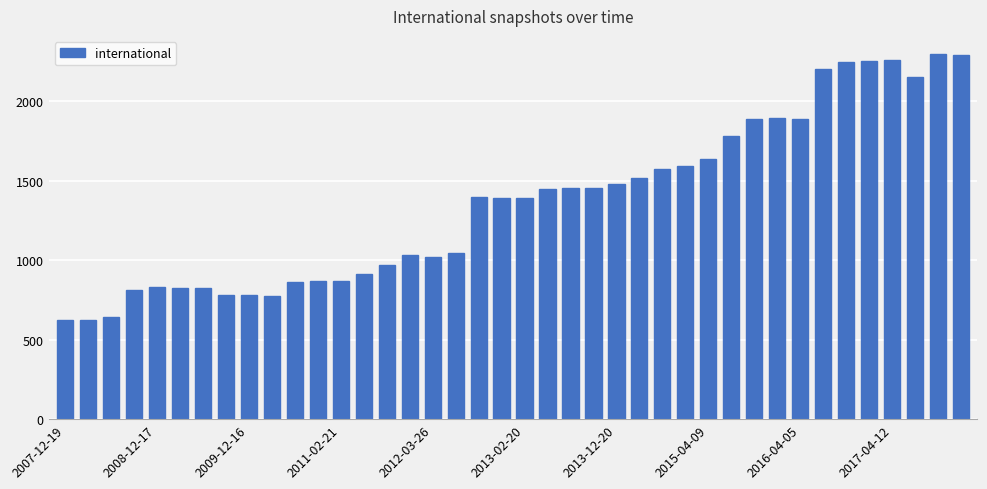

What is the difference between the maximum and minimum values?

1673